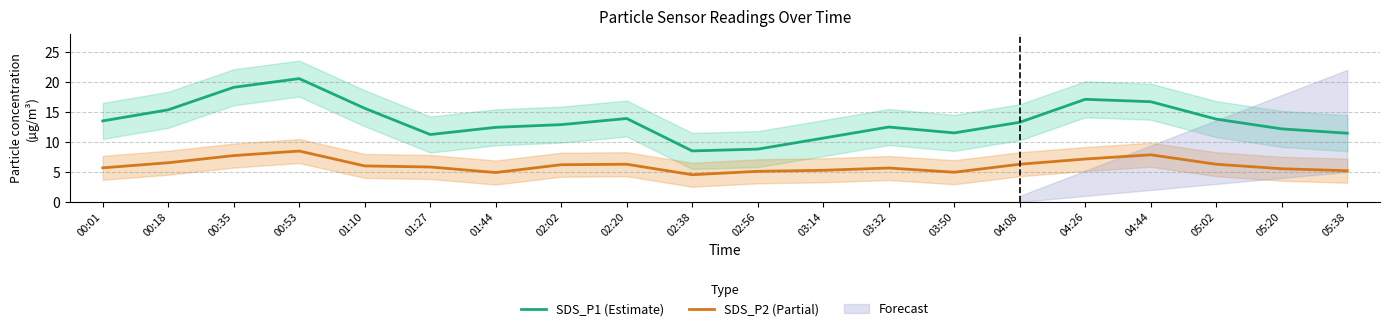

True or false: SDS_P2 (Partial) and SDS_P1 (Estimate) intersect in this chart.

False